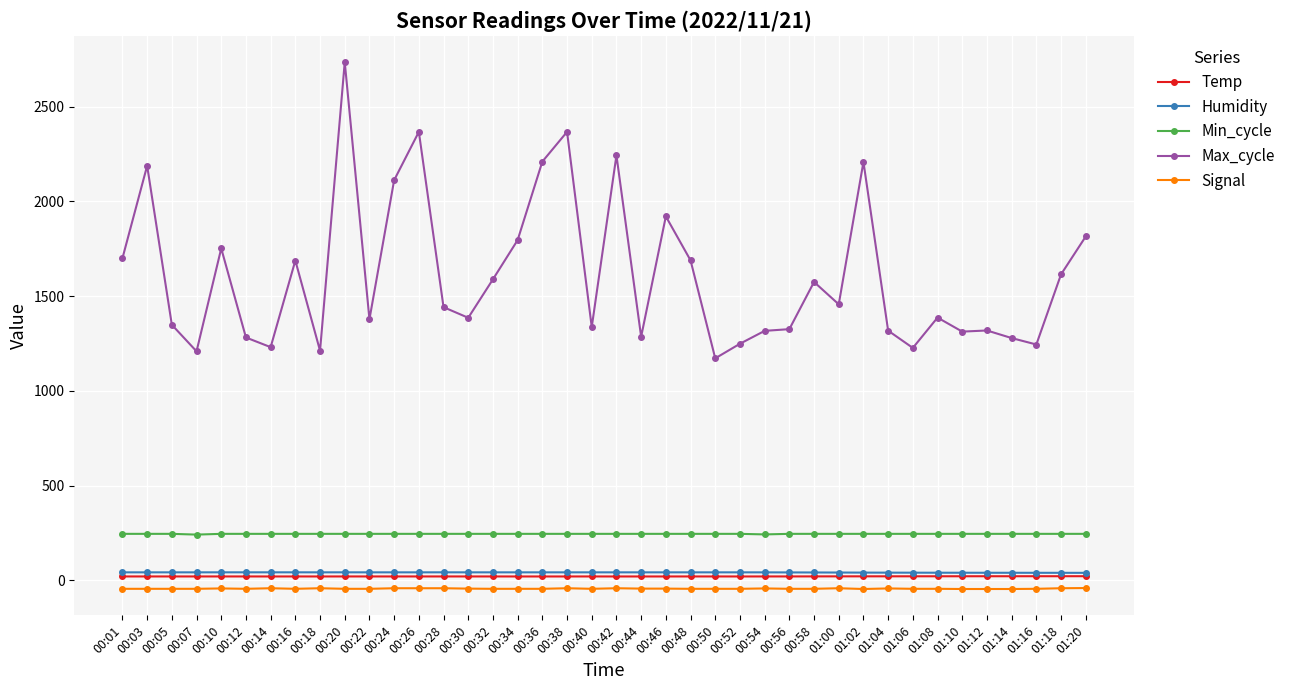

At which category is the sum across all series the highest?

00:20